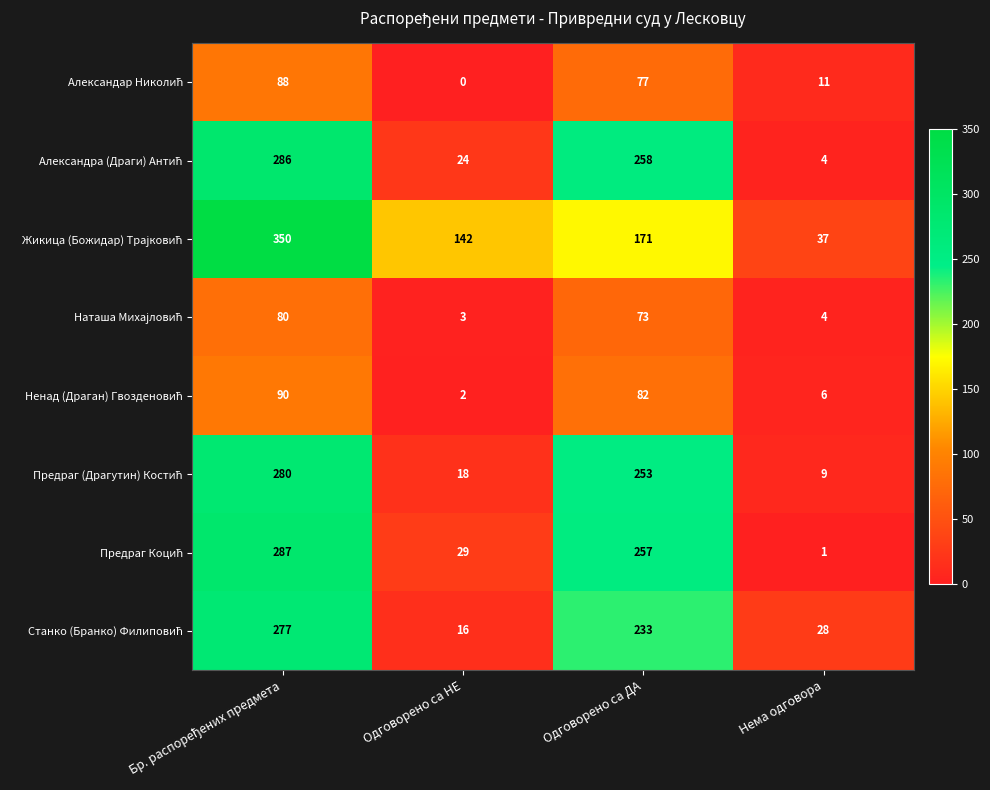

At how many categories does at least one series exceed 69?

3